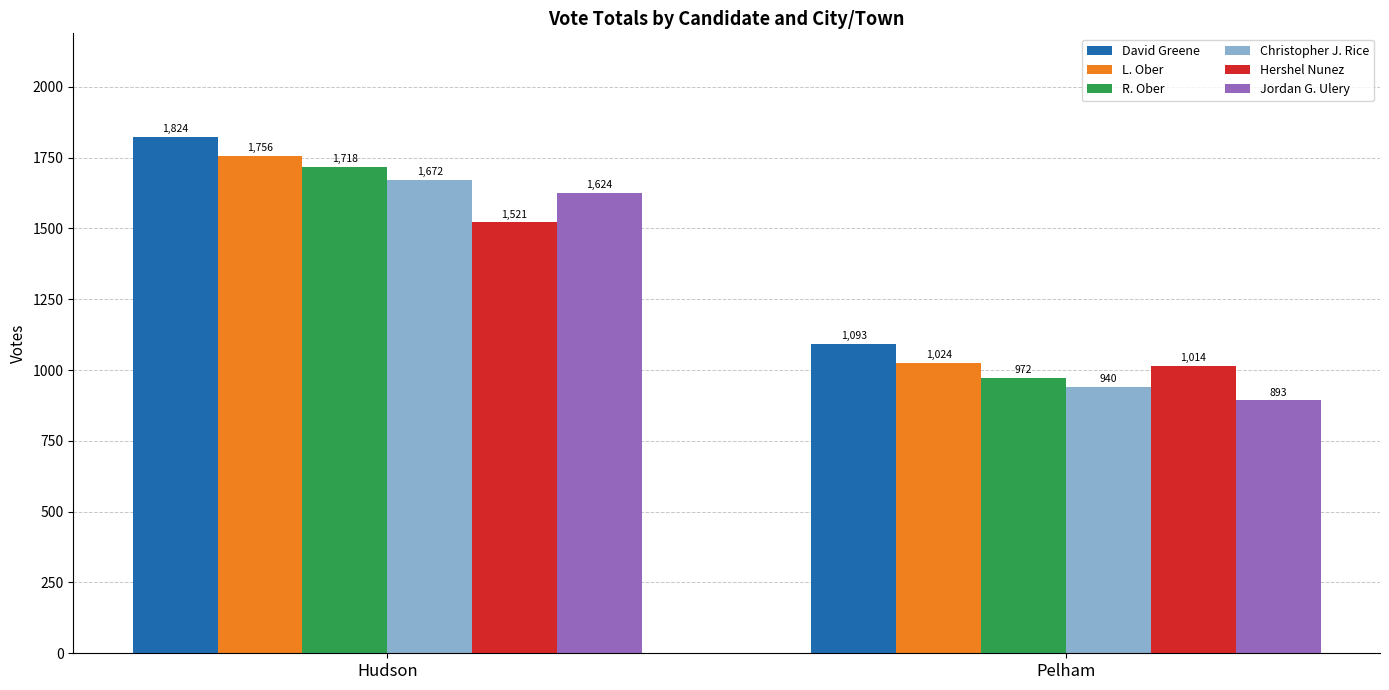

Which series has the widest spread of values?

R. Ober